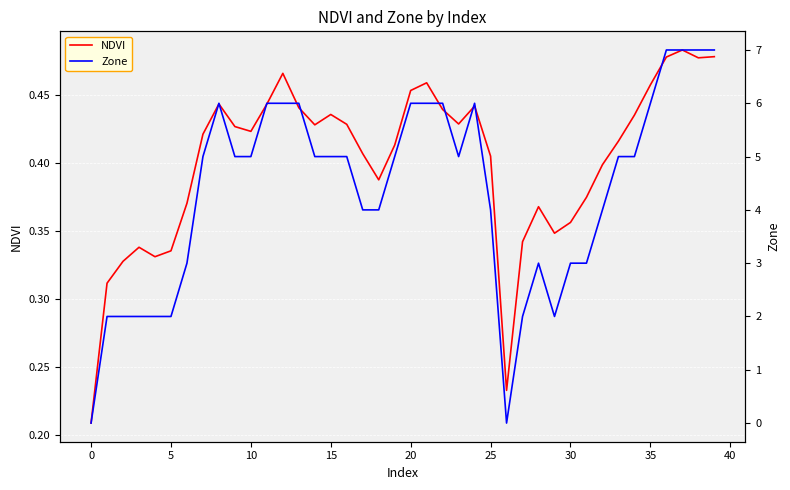

The NDVI series shows 0.1 at 5. True or false?

False